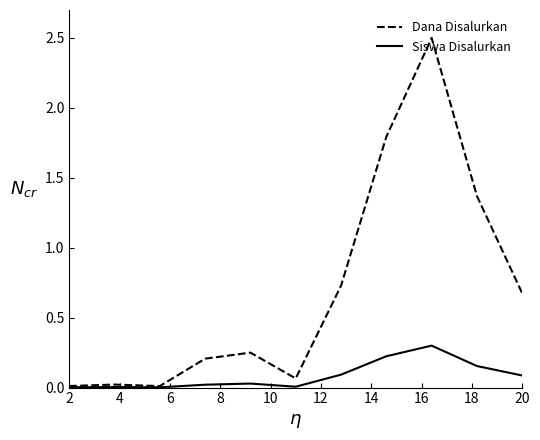

Which series has the largest total across all categories?

Dana Disalurkan